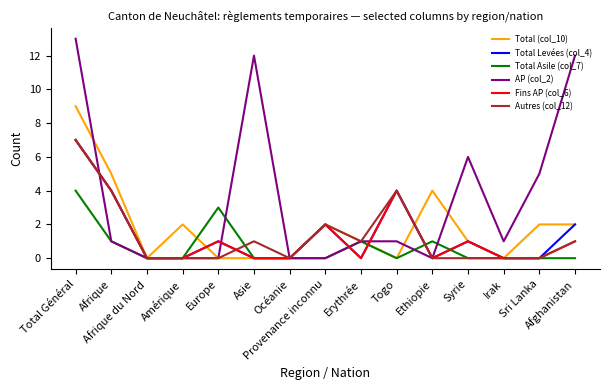

Which category has the highest value in the Fins AP (col_6) series?

Total Général